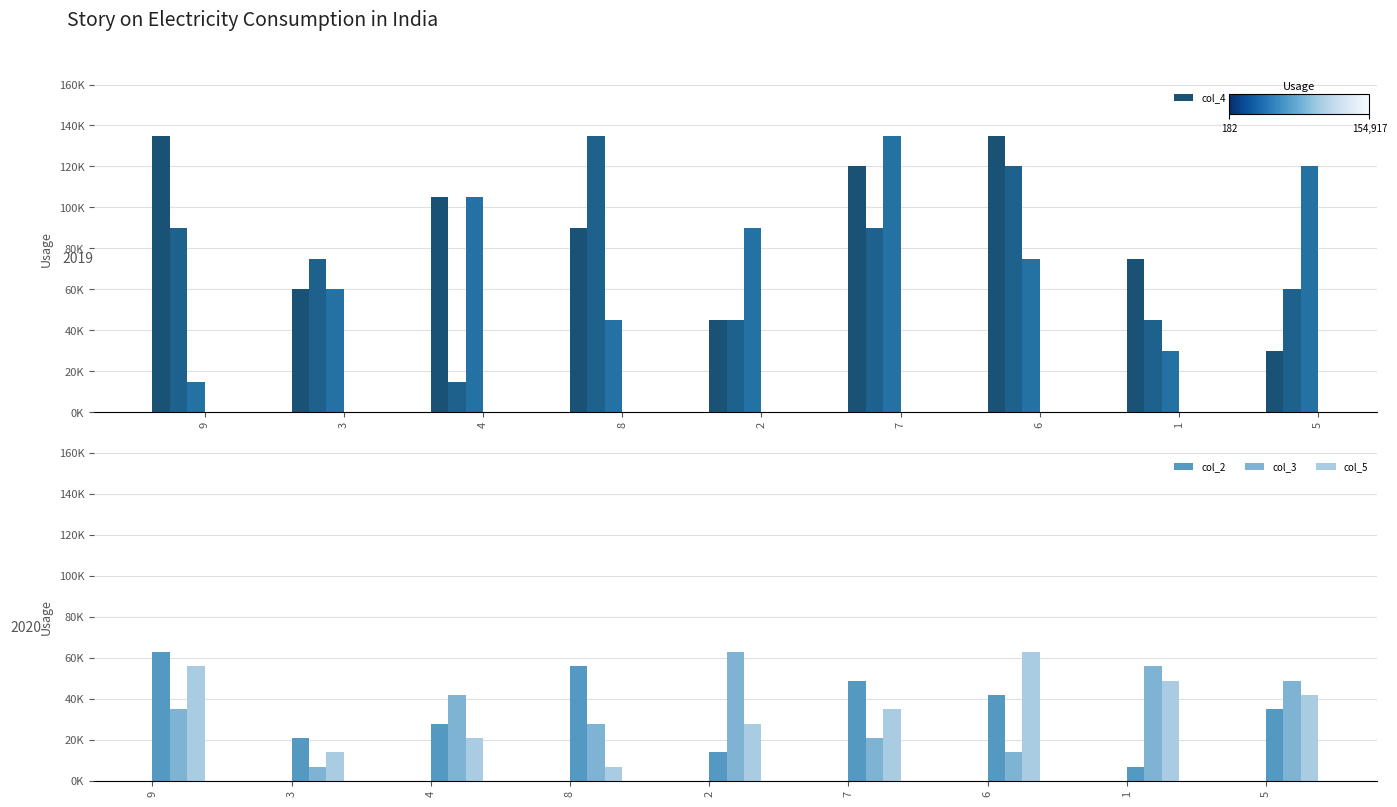

Count the col_2 values in the range 21000 to 49000.

5